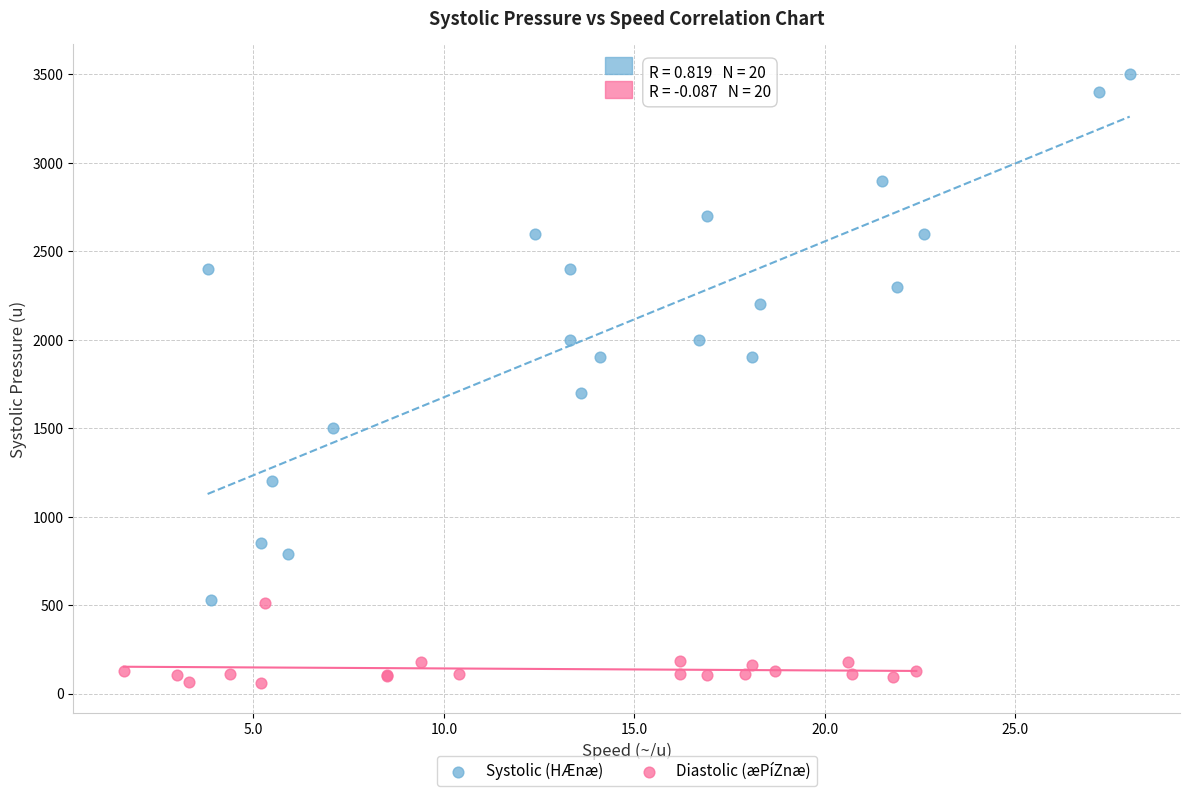

Which series contains the lowest Y value?

Diastolic (æPíZnæ)